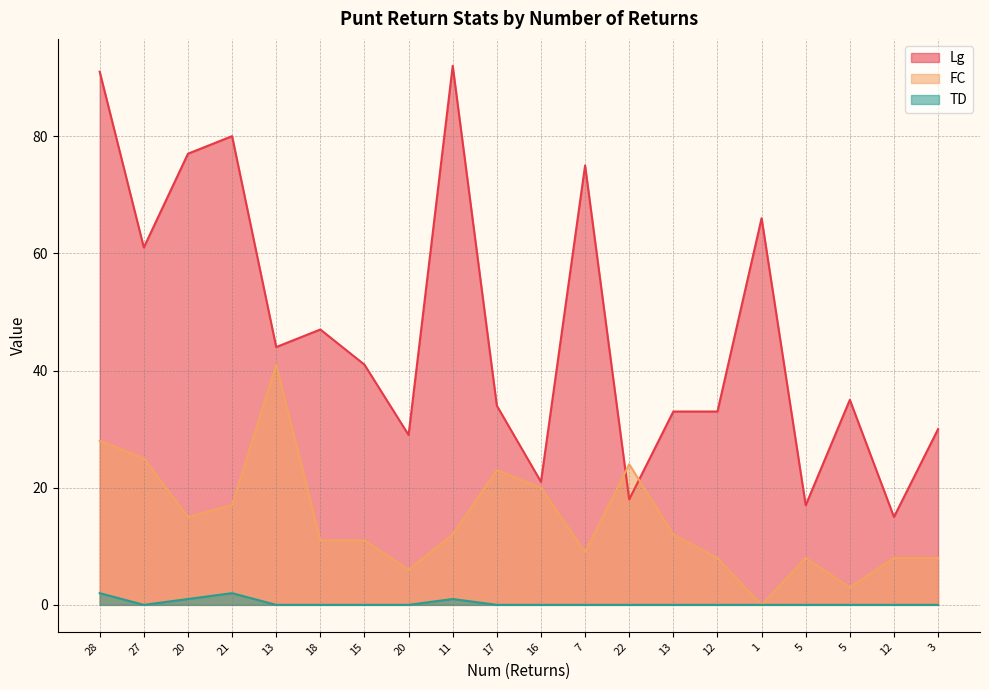

How many data points does each series have?

20